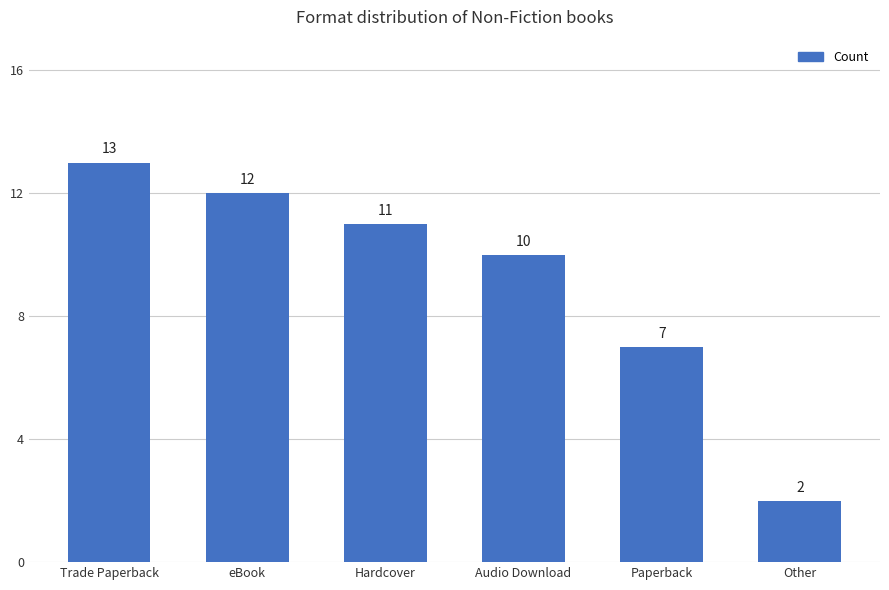

What is the ratio of the value at Other to the value at Audio Download?

0.2